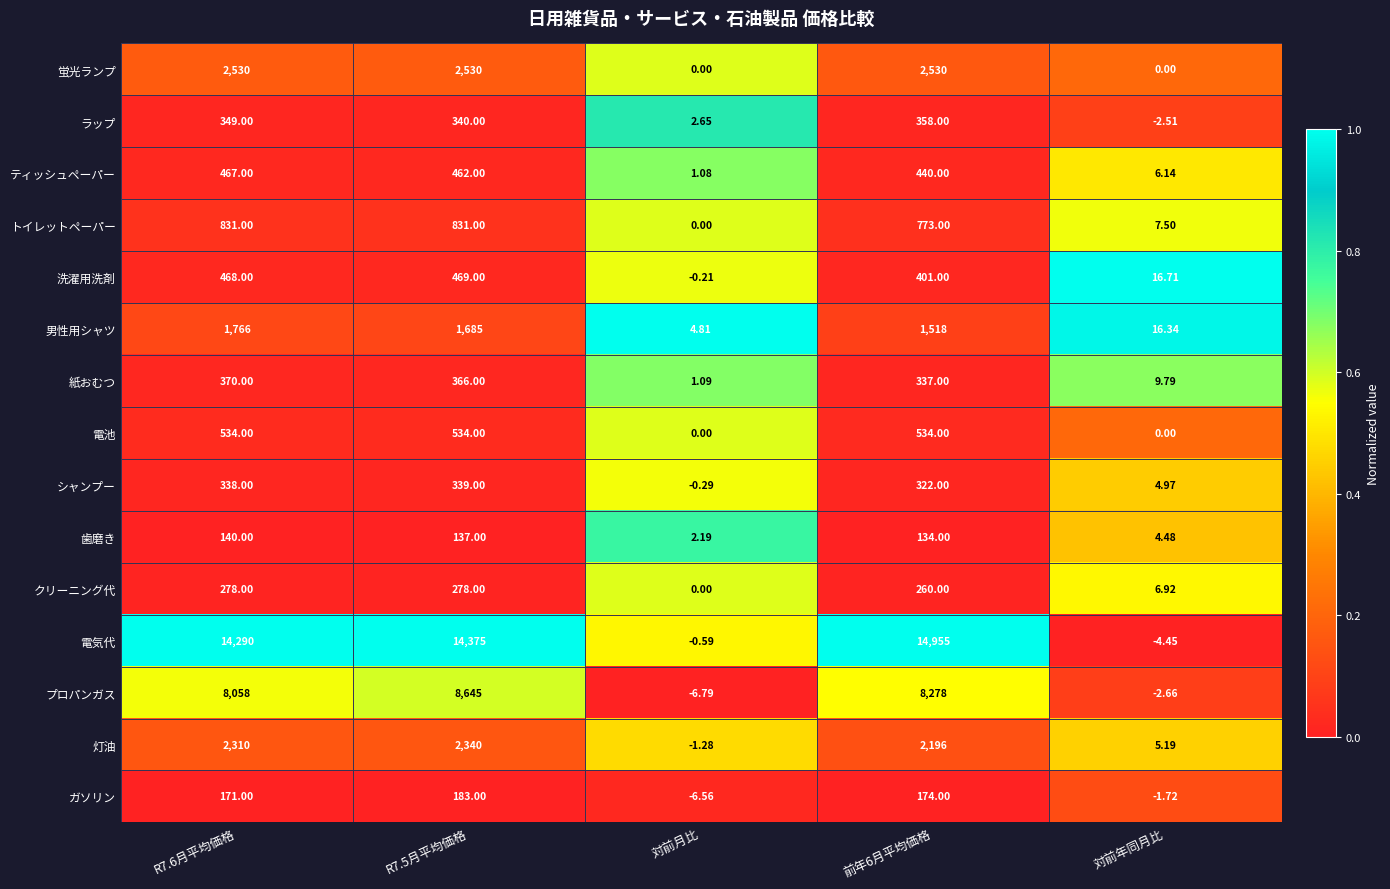

At how many categories does at least one series exceed 0?

5